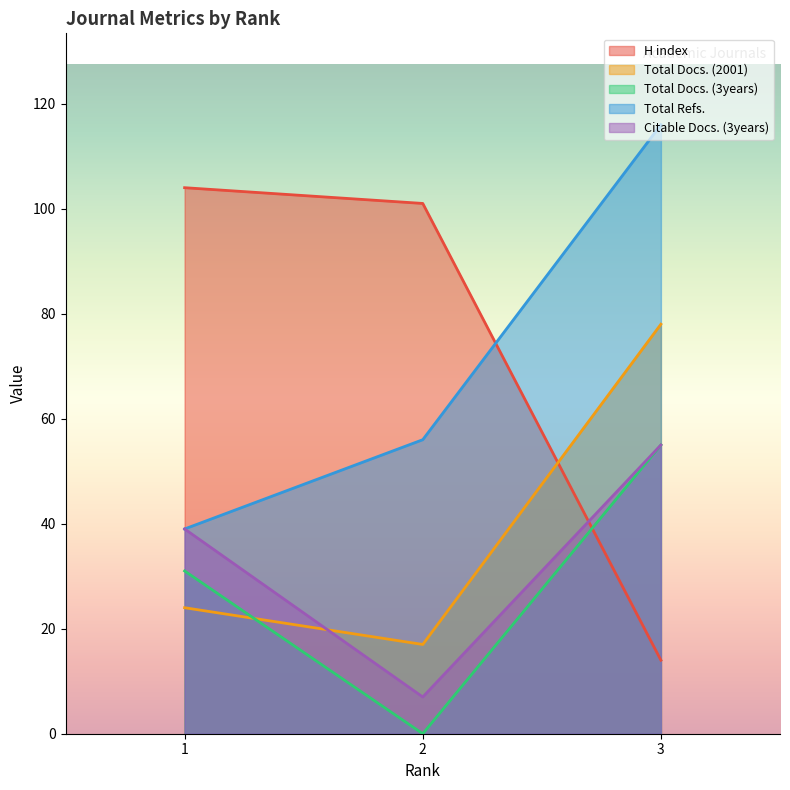

Which label corresponds to the largest value in the chart?

3